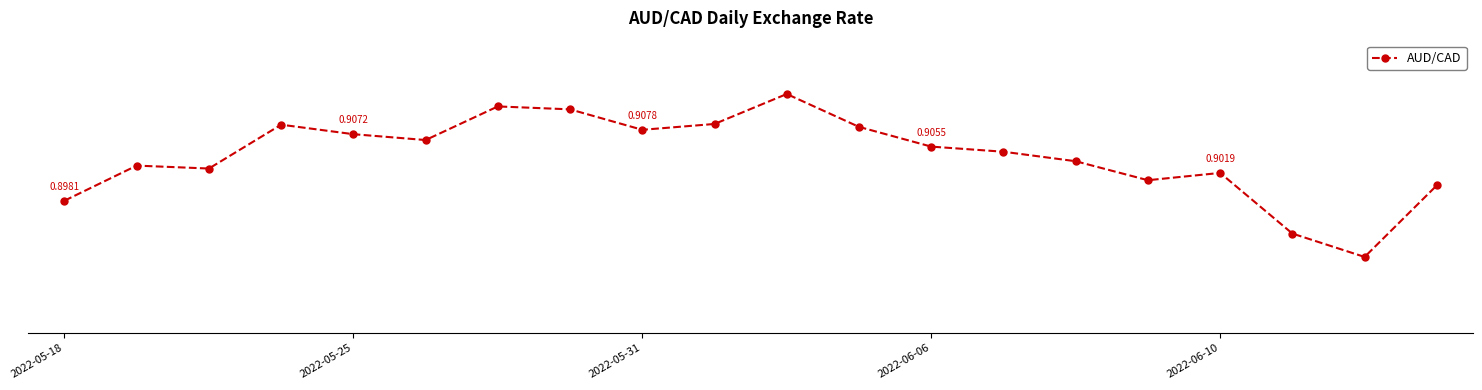

How many data points does each series have?

20